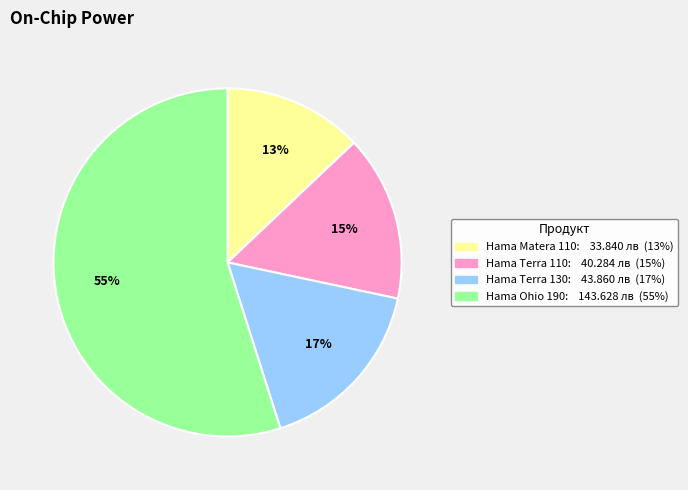

Which slice is the smallest?

Hama Matera 110